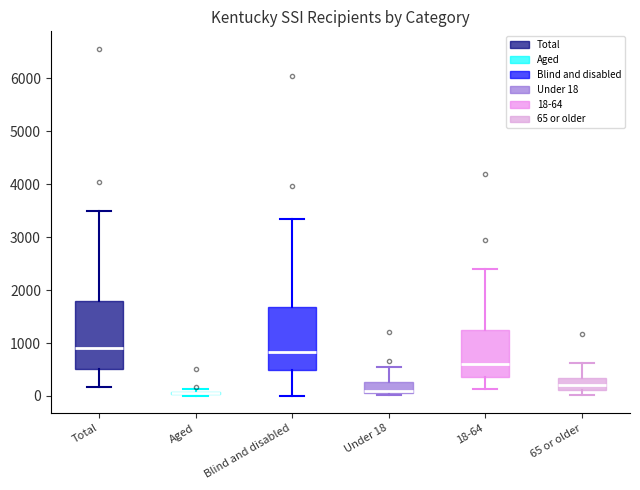

Where is the lower edge of the box for 18-64 on the y-axis? The values are not printed on the chart, so give them approximately, as read against the axis.

400